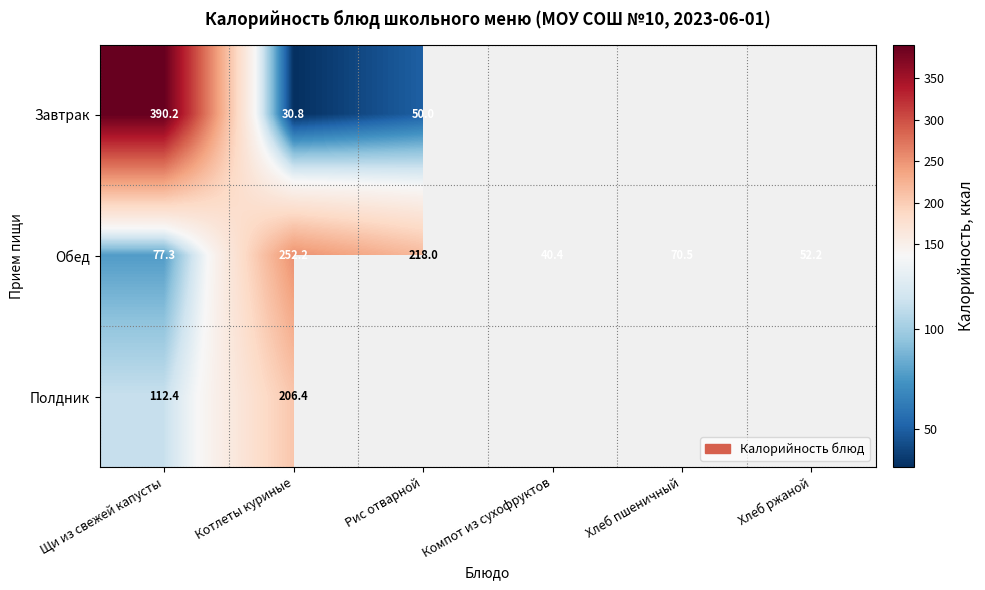

What is the spread (max minus min) of values at Котлеты куриные?

221.4